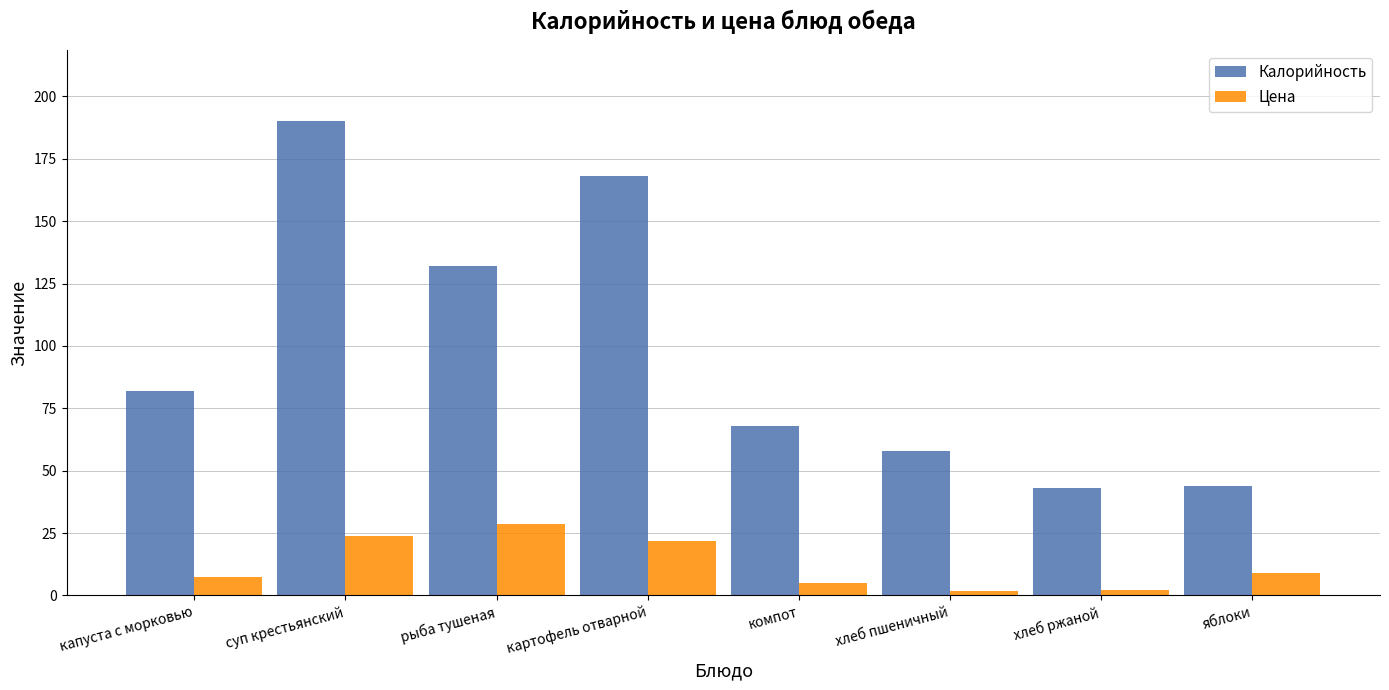

Is the value of Цена at яблоки greater than the value of Калорийность at яблоки?

No